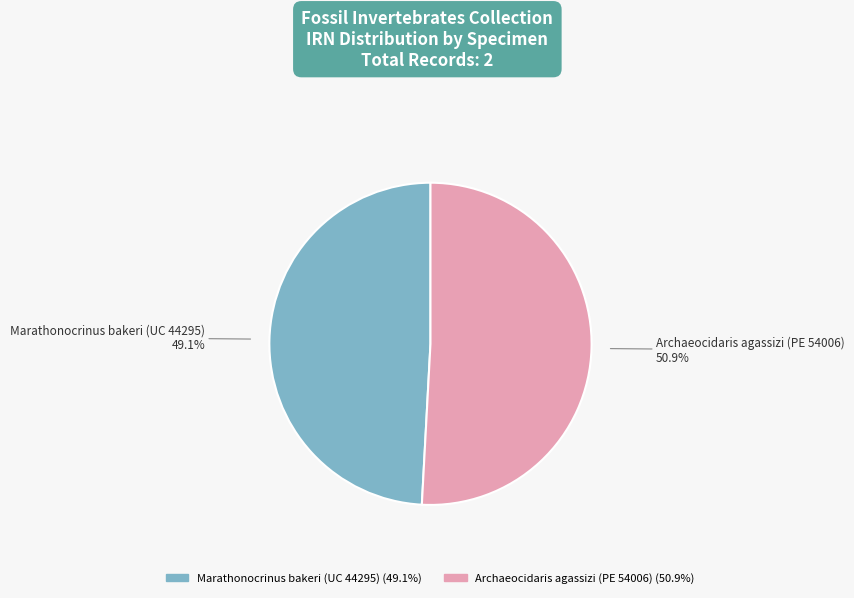

Do Marathonocrinus bakeri (UC 44295) and Archaeocidaris agassizi (PE 54006) together represent more than half of the pie?

Yes